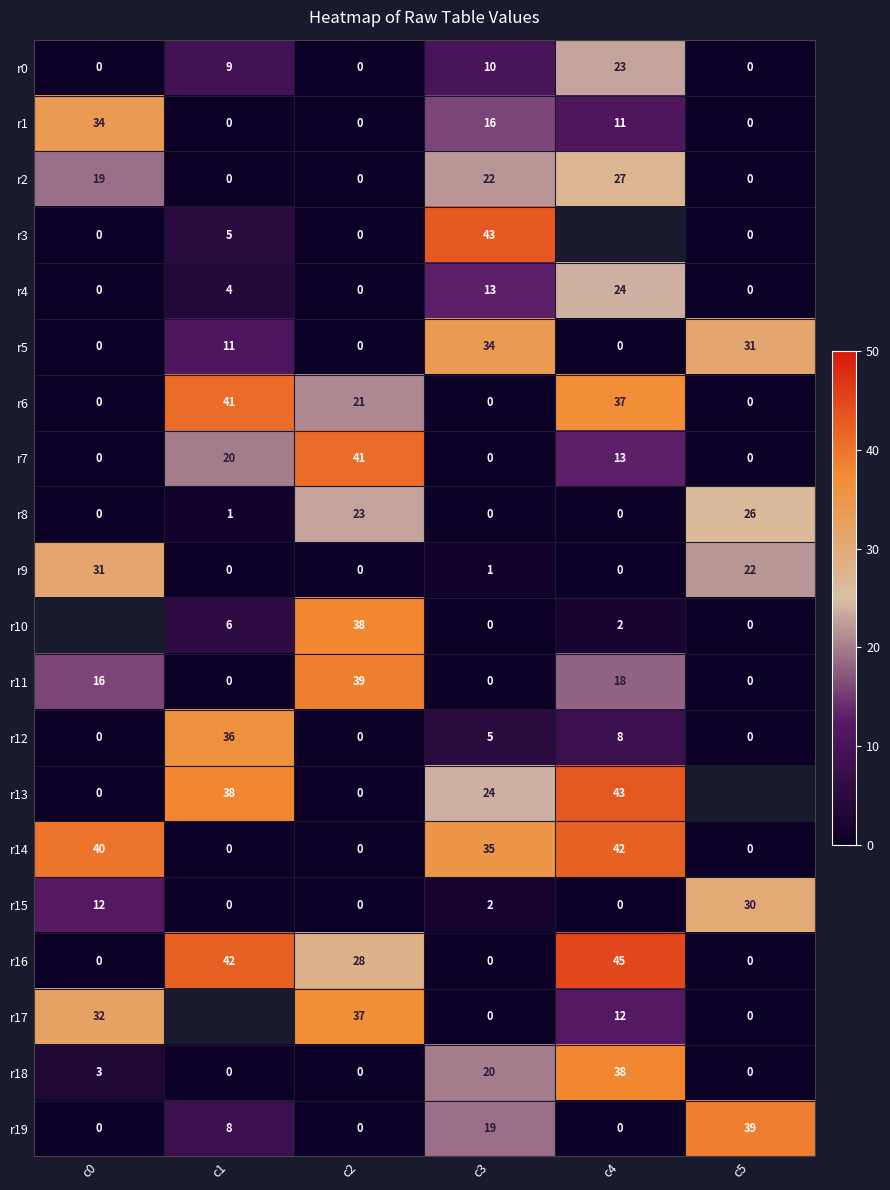

The r7 series shows 27 at c3. True or false?

False